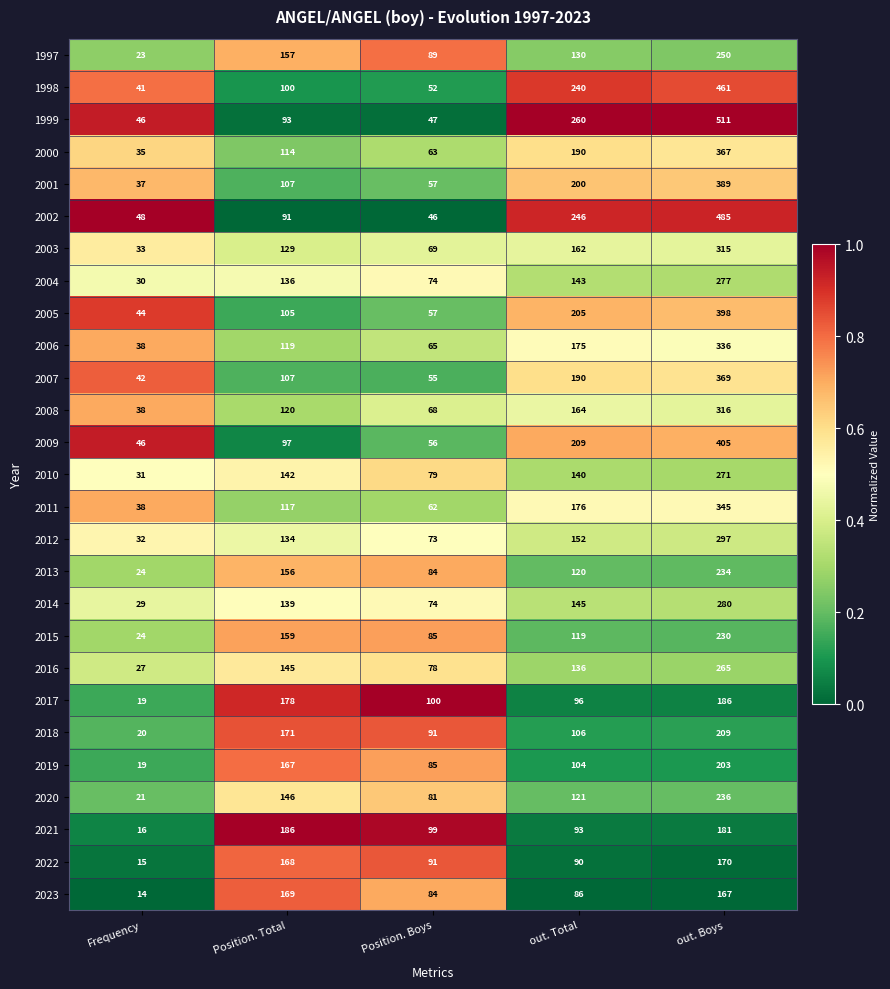

The value of 2015 at out. Total is 187. True or false?

False